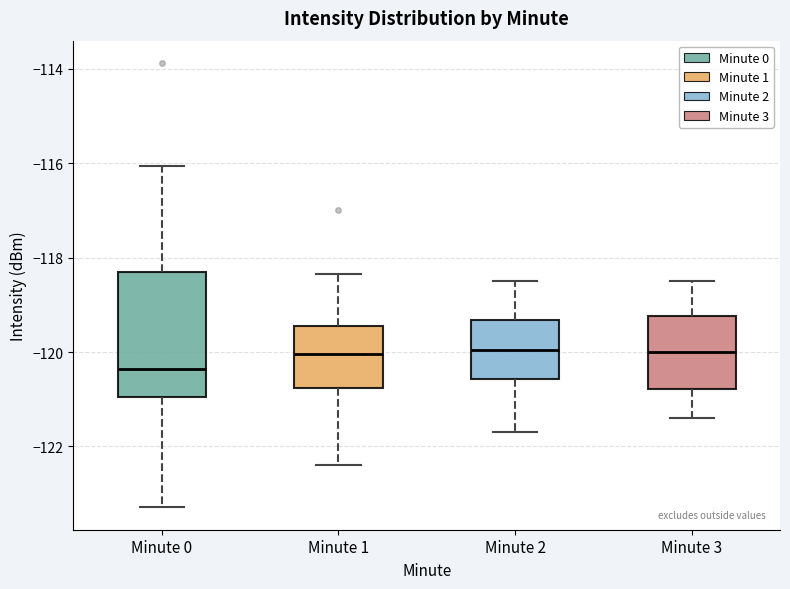

Reading left to right, transcribe this box plot: for each box, give where its median line is, the range the box spans, and where its two whiskers end, as read against the y-axis. The values are not printed on the chart, so give them approximately, as read against the axis.

Minute 0: median -120.4, box -121.0 to -118.2, whiskers -123.2 to -116.0
Minute 1: median -120.0, box -120.8 to -119.4, whiskers -122.4 to -118.4
Minute 2: median -120.0, box -120.6 to -119.4, whiskers -121.6 to -118.4
Minute 3: median -120.0, box -120.8 to -119.2, whiskers -121.4 to -118.4